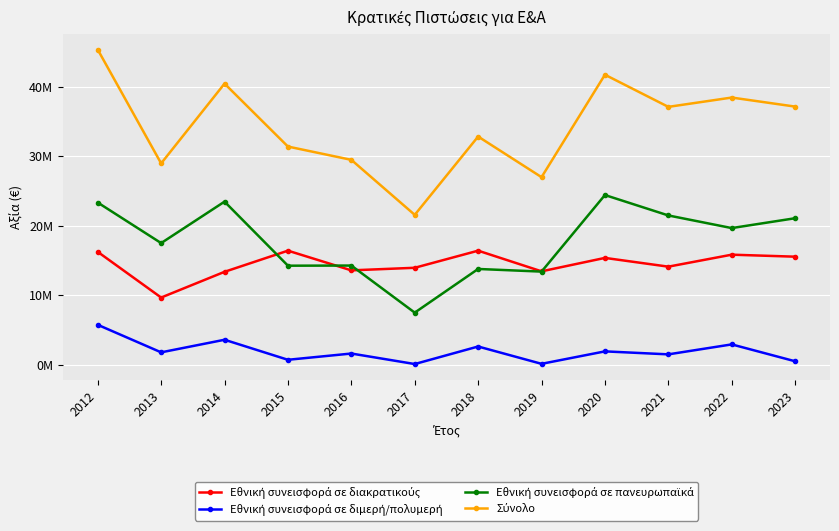

Does the chart have visible grid lines?

Yes